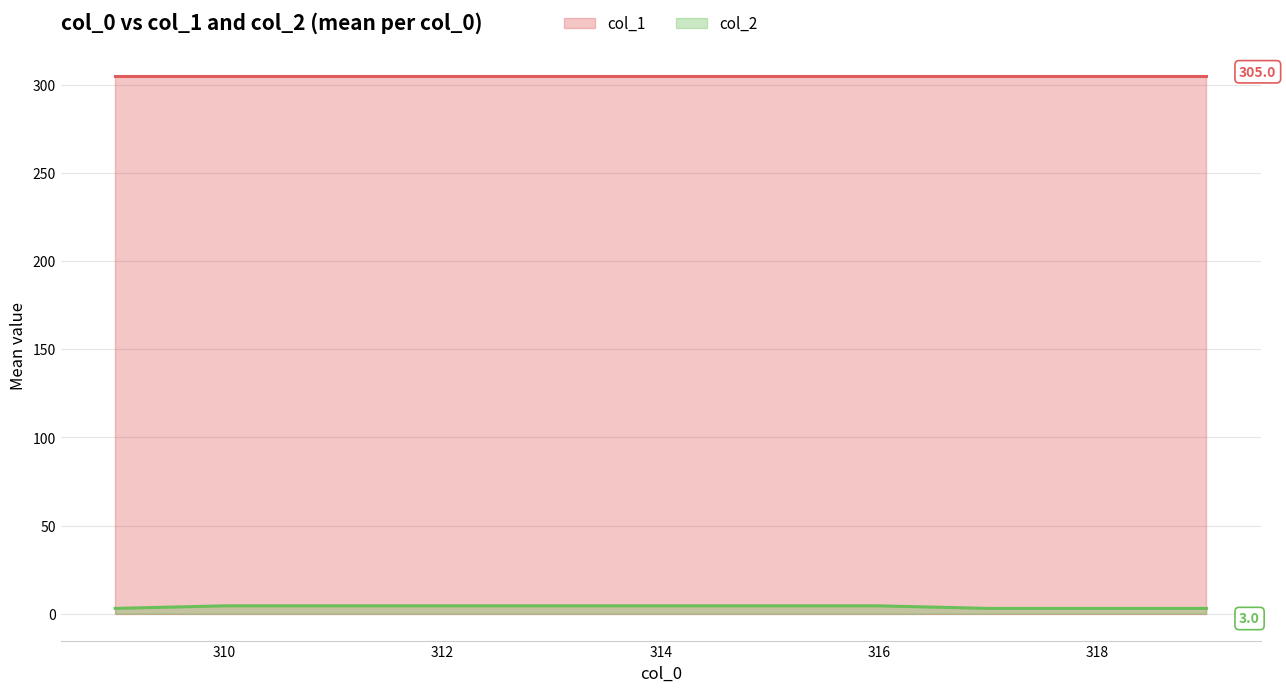

How many lines are shown in the chart?

2